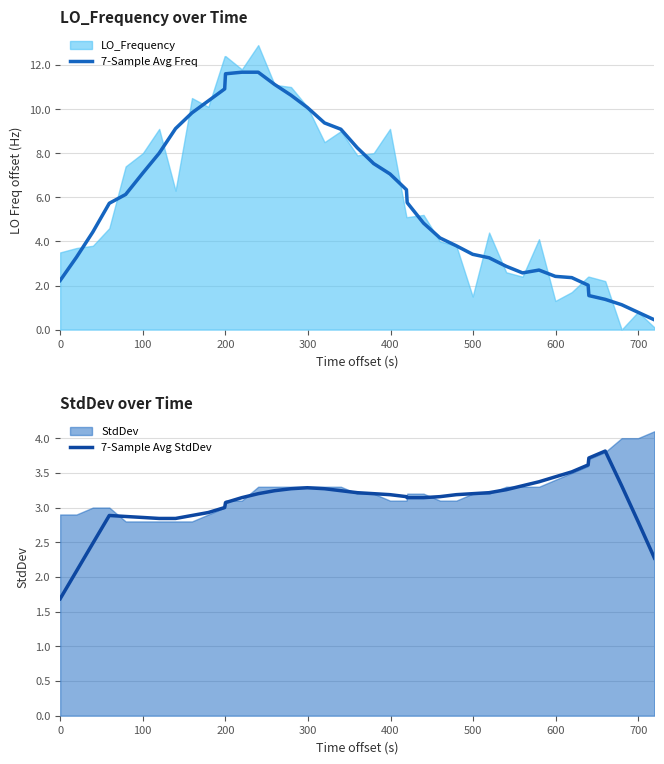

Is it true that 7-Sample Avg Freq equals 1.1 at 33?

False